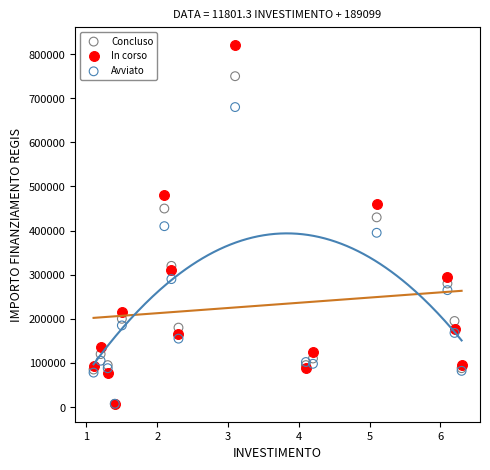

In the Avviato series, what Y value is closest to 343650?

395000